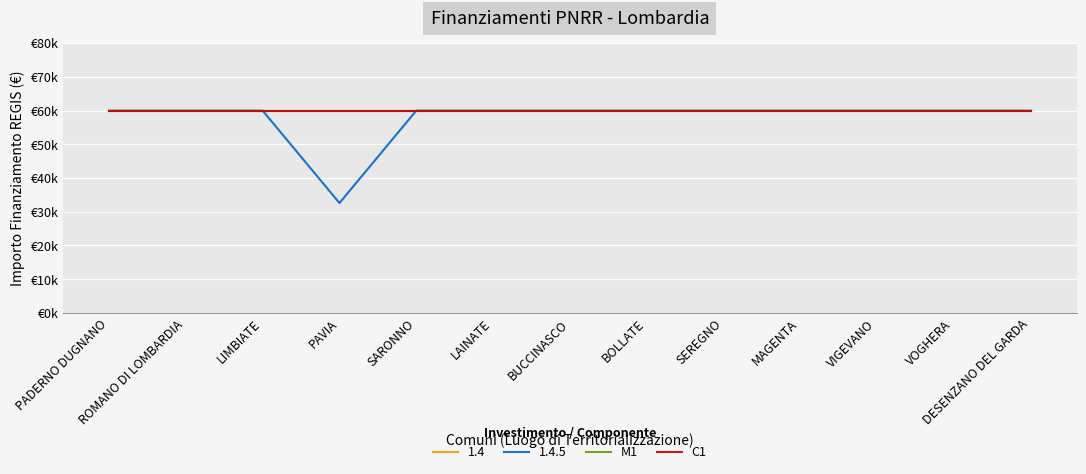

Is the value of C1 at ROMANO DI LOMBARDIA greater than the value of 1.4 at LIMBIATE?

No